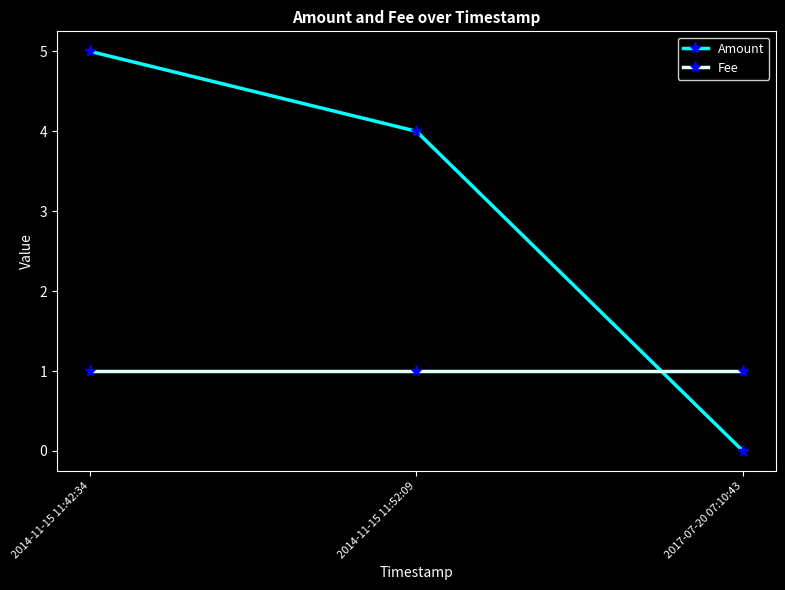

What is the value of the Amount point at the 2nd from the left?

4